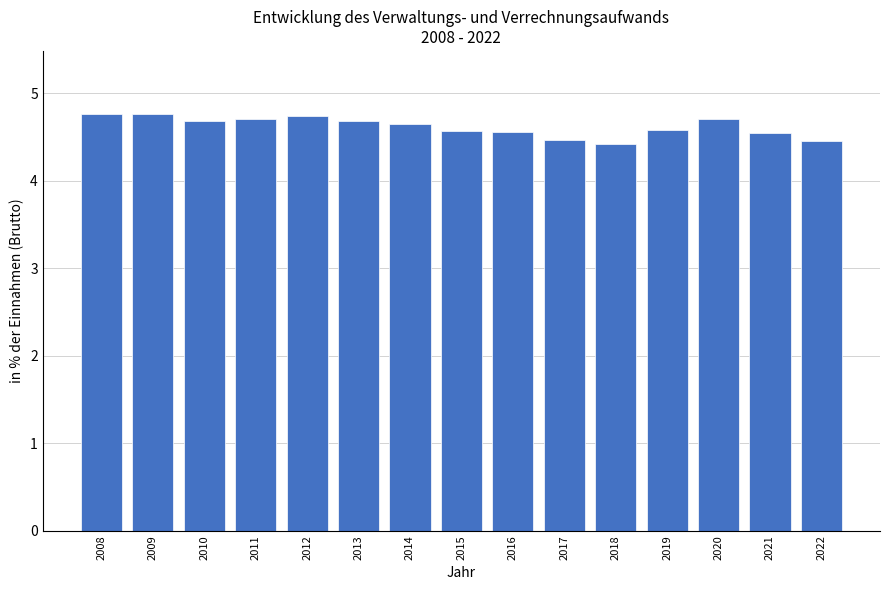

What is the sum of all values?

69.3